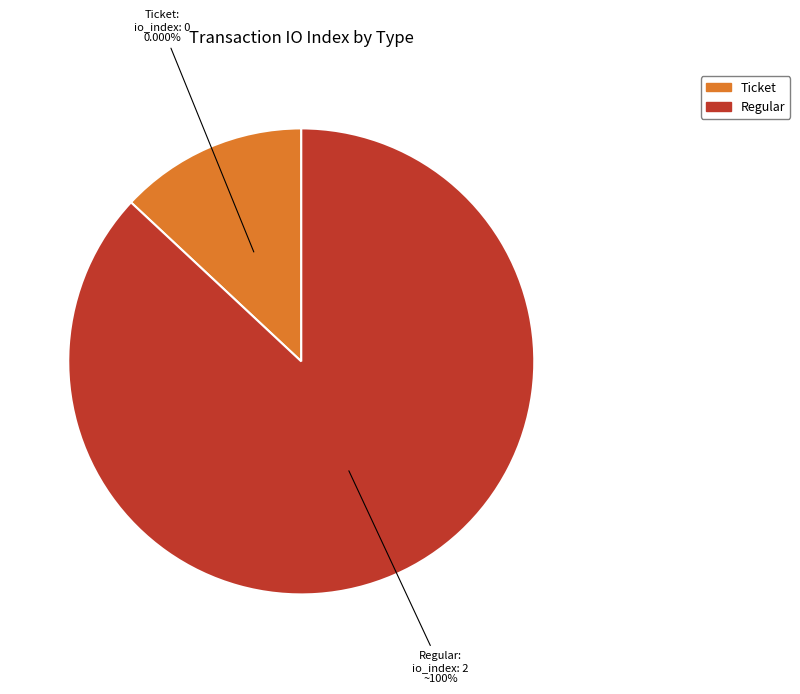

To the nearest percent, what is the difference between the largest and smallest slice percentages?

100%